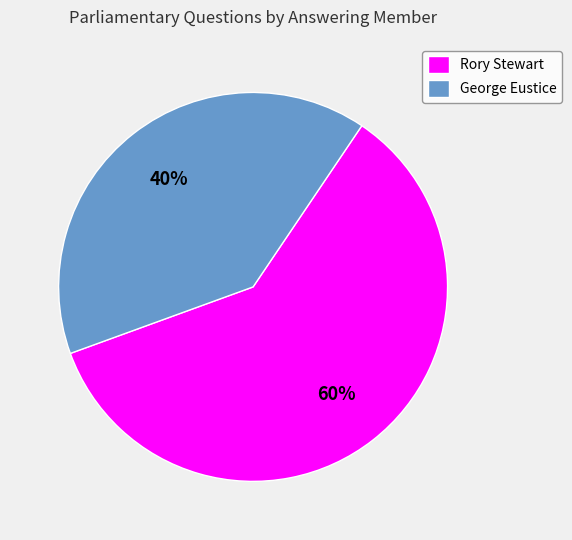

Count the number of slices in the pie.

2